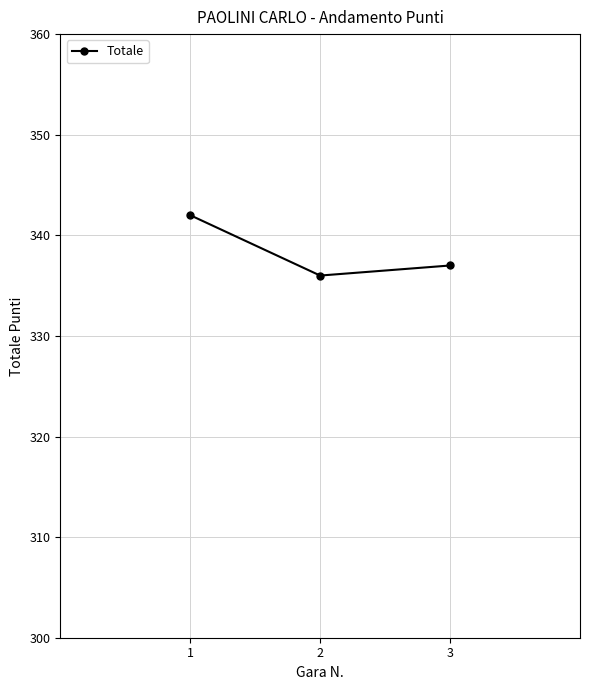

What is the difference between the values at 2 and 3?

1